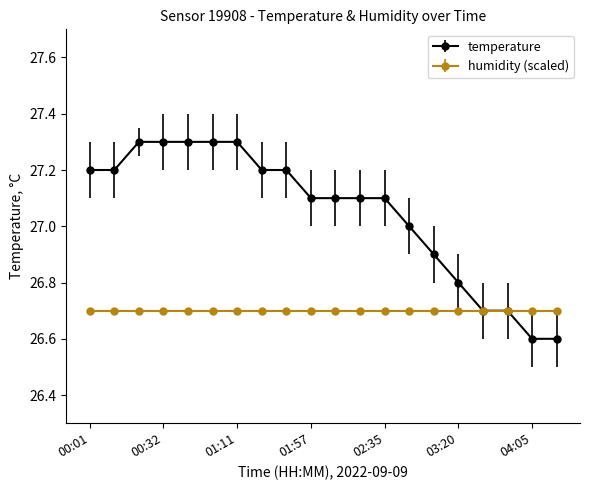

What is the minimum value for humidity (scaled)?

26.7